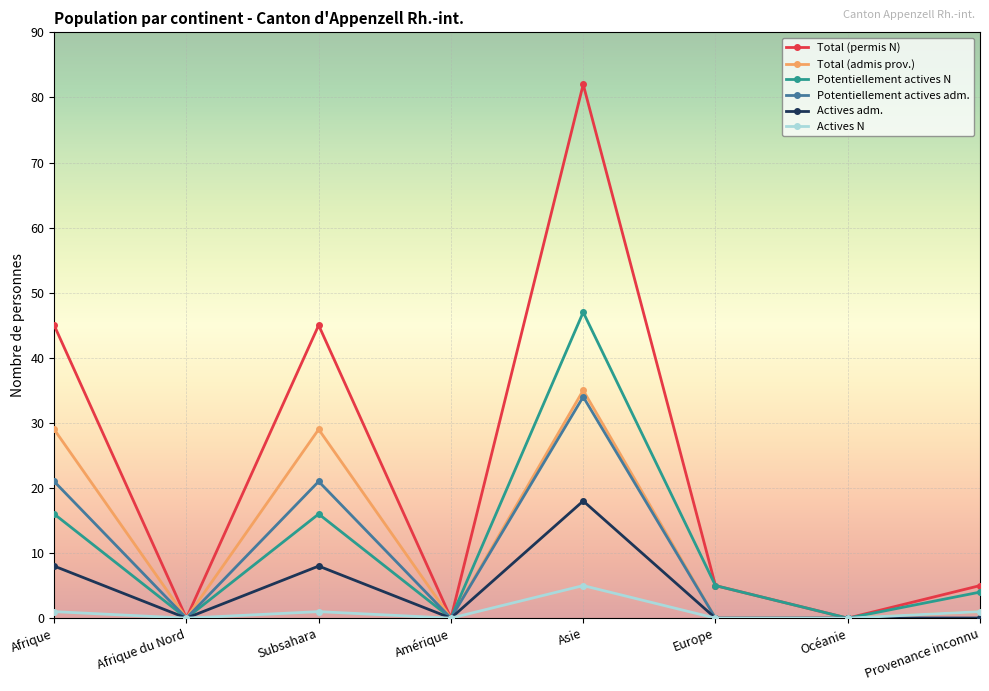

What is the sum of the Potentiellement actives N values at Afrique du Nord and Europe?

5